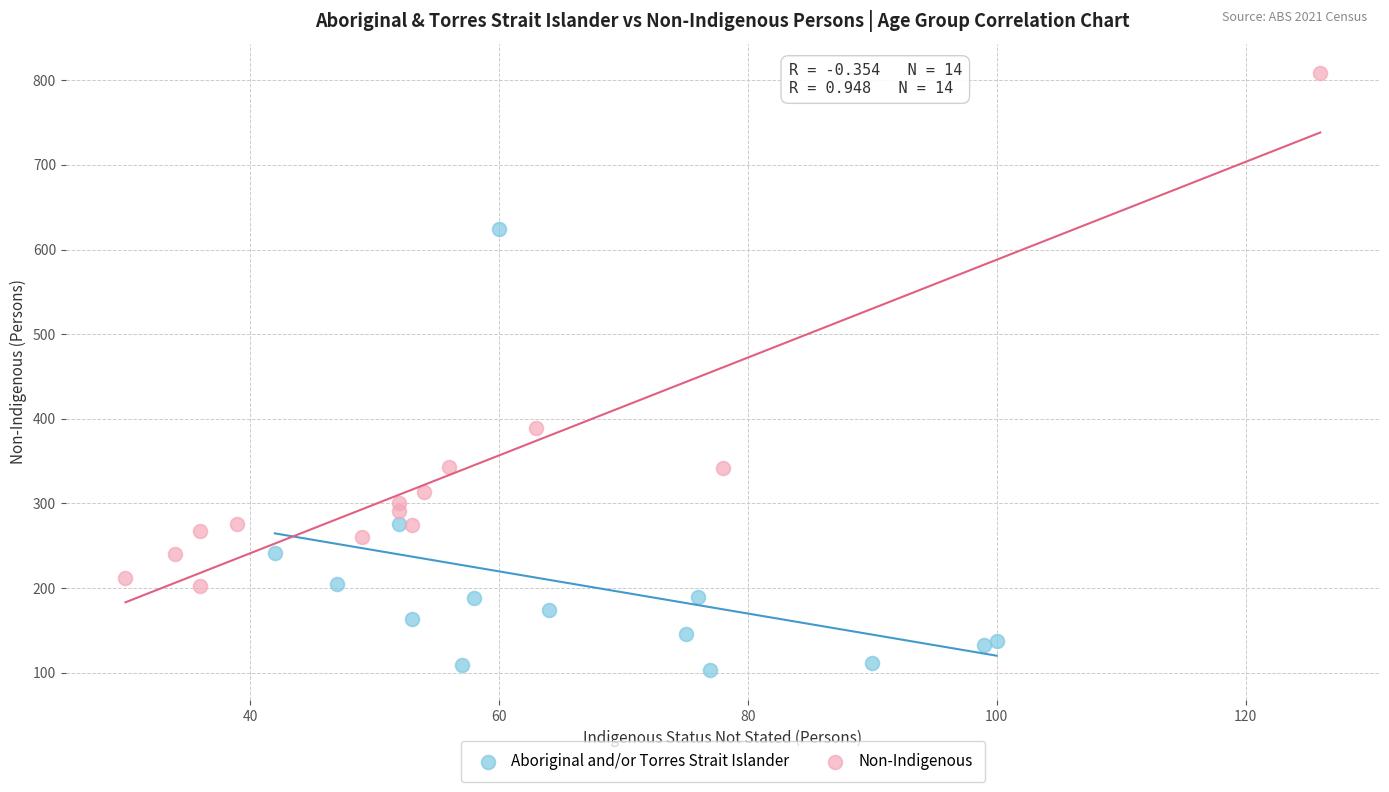

Which series contains the lowest Y value?

Aboriginal and/or Torres Strait Islander